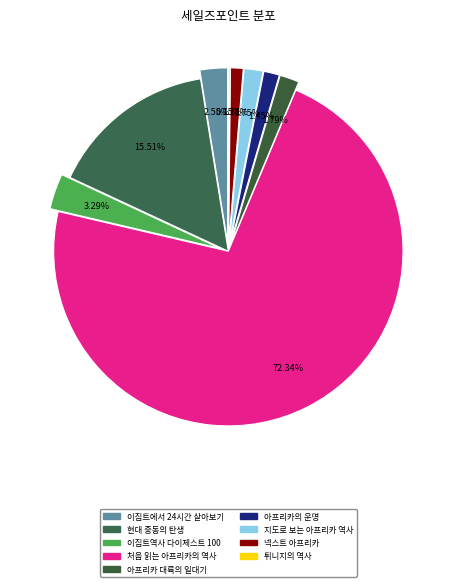

True or false: 튀니지의 역사 accounts for 0% of the total.

True